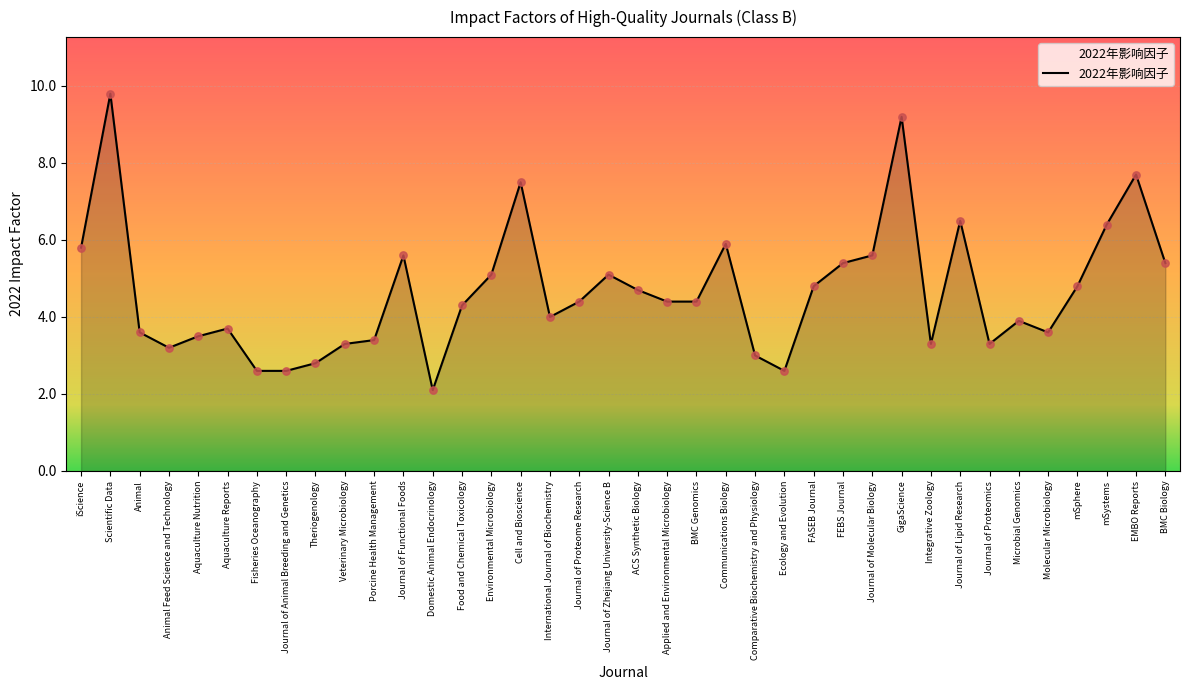

What is the change in value from Applied and Environmental Microbiology to Journal of Lipid Research?

+2.1